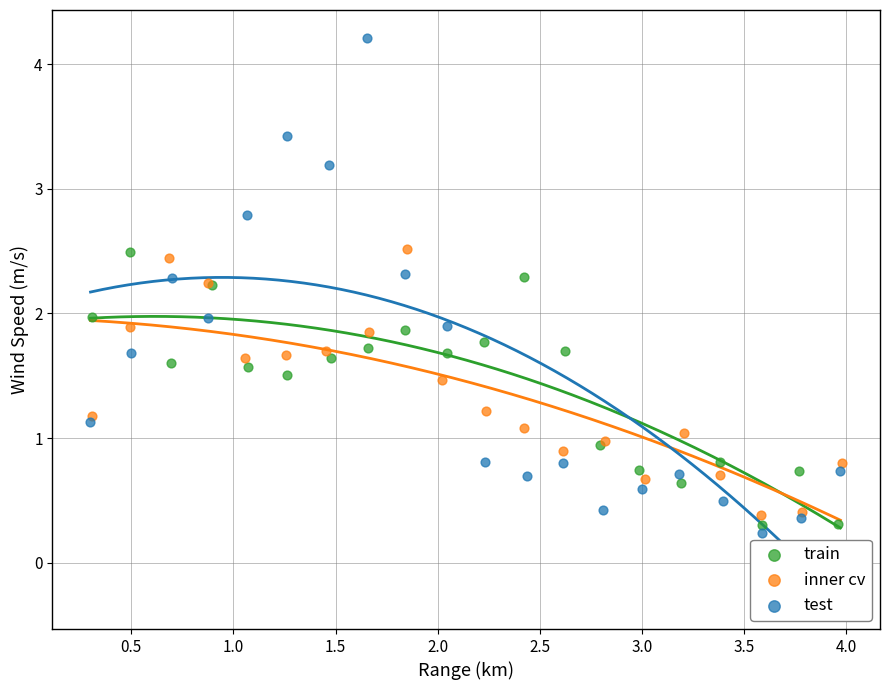

Which series has the largest Y range (max minus min)?

test